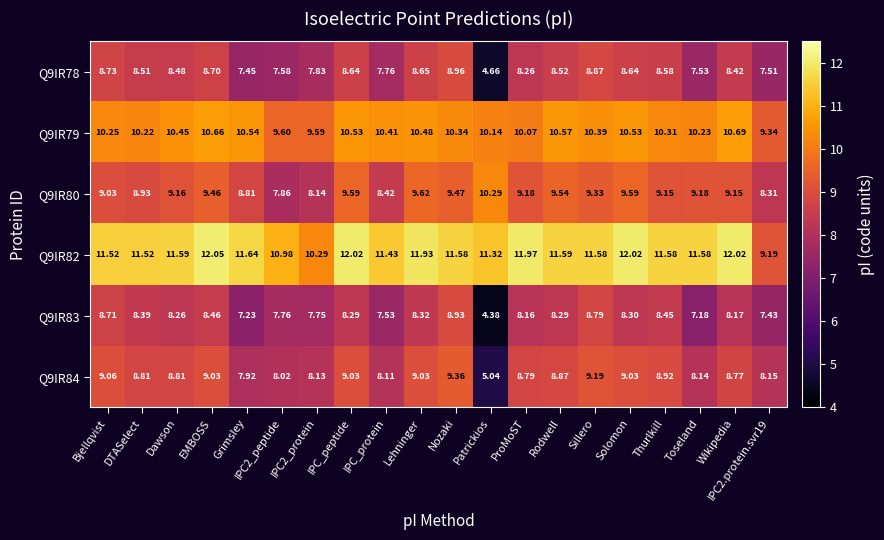

Where does the Q9IR79 series first go above 10?

Bjellqvist